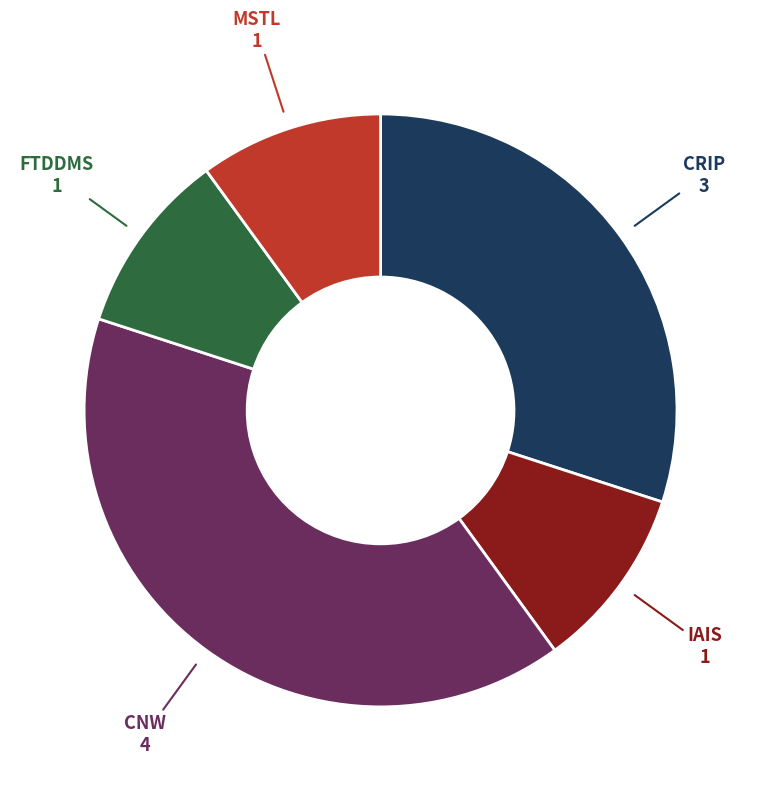

How many segments does this pie chart have?

5